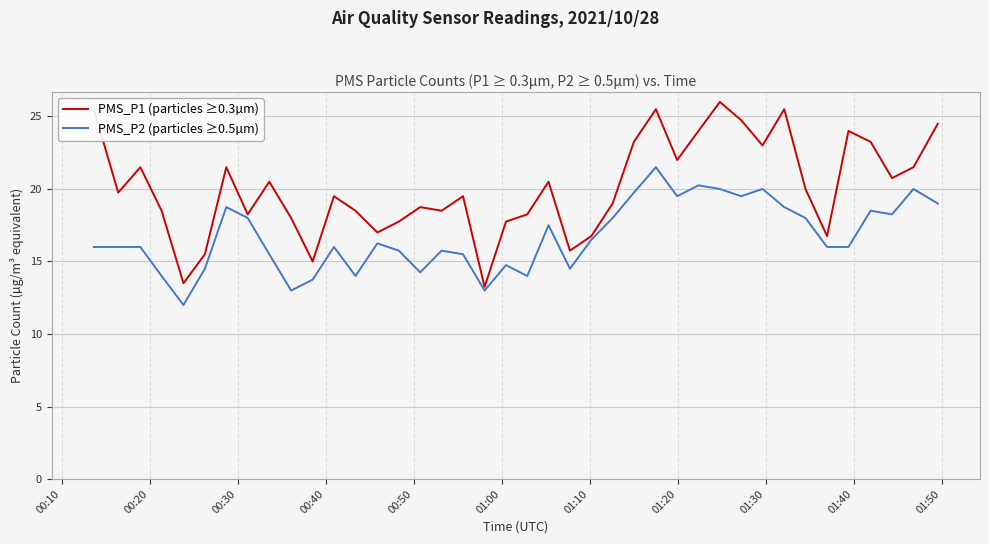

List the series in order of their overall mean, highest first.

PMS_P1 (particles ≥0.3µm), PMS_P2 (particles ≥0.5µm)